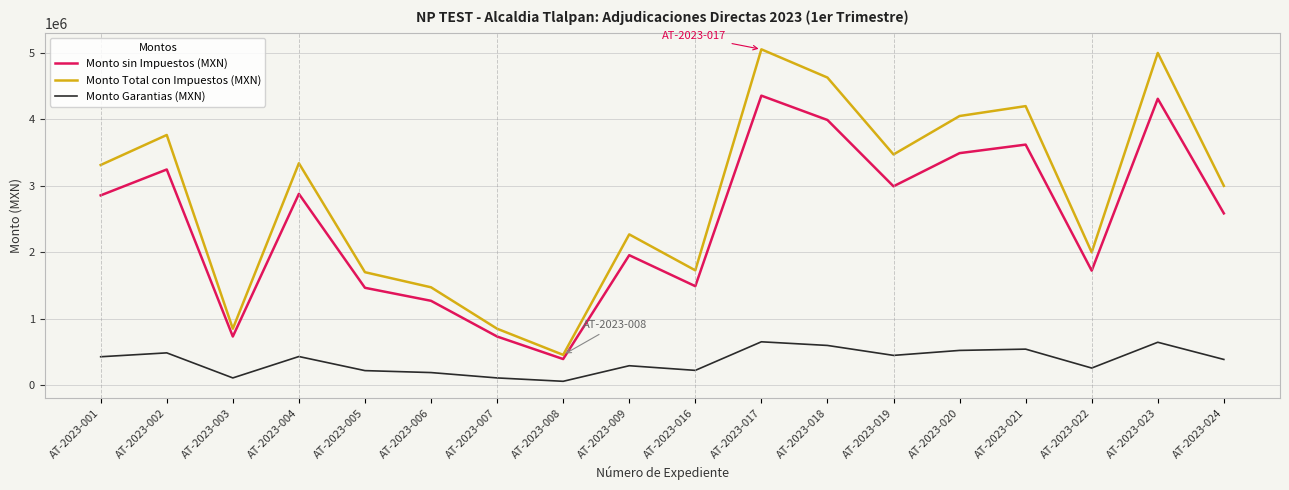

Where is the first local minimum for Monto Total con Impuestos (MXN)?

AT-2023-003